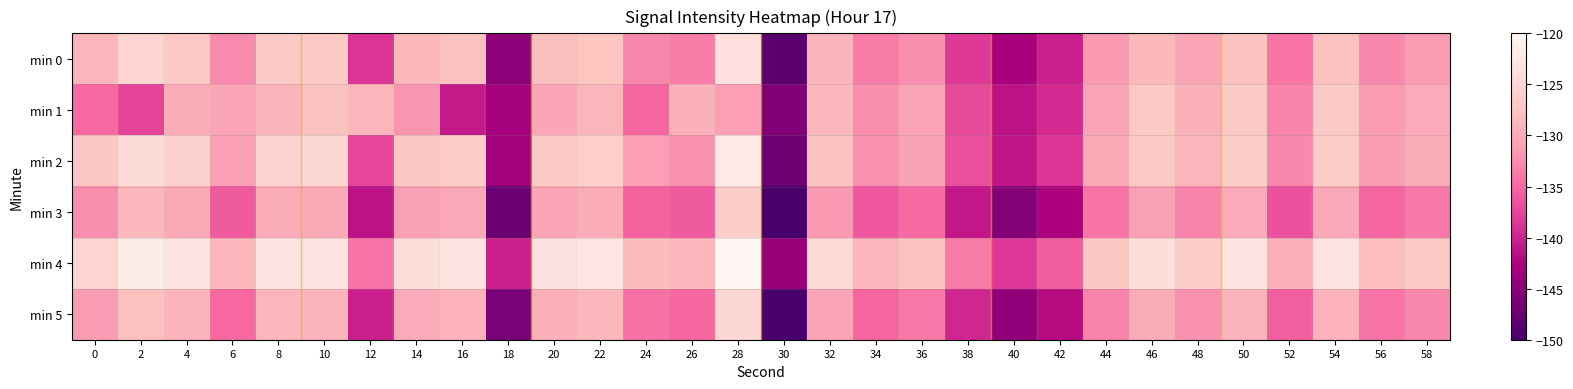

Which label corresponds to the largest value in the chart?

28